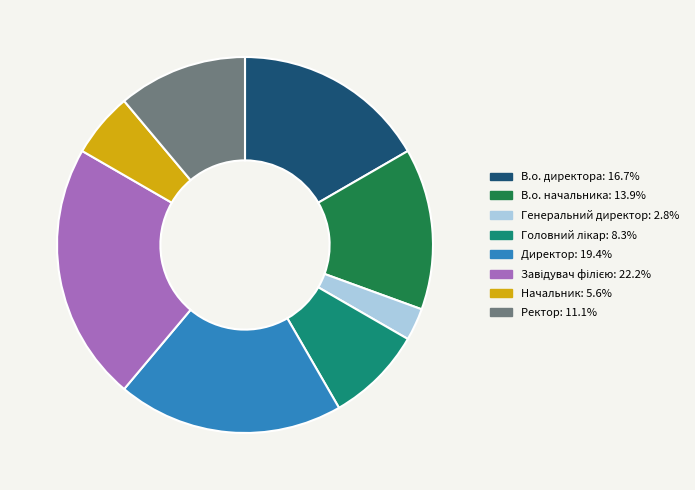

How many slices are in this pie chart?

8